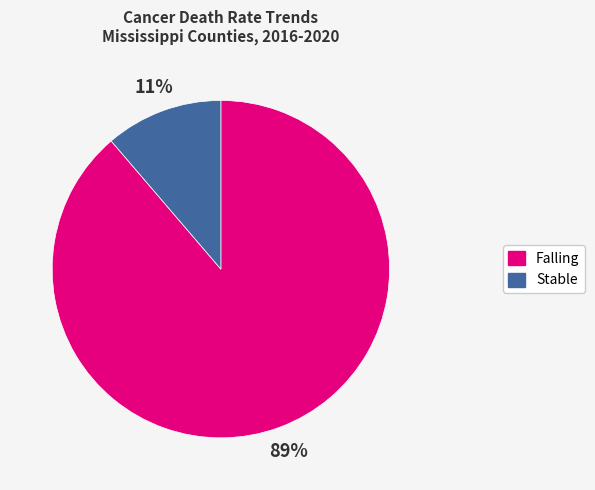

Combined, do Falling and Stable account for over 50%?

Yes